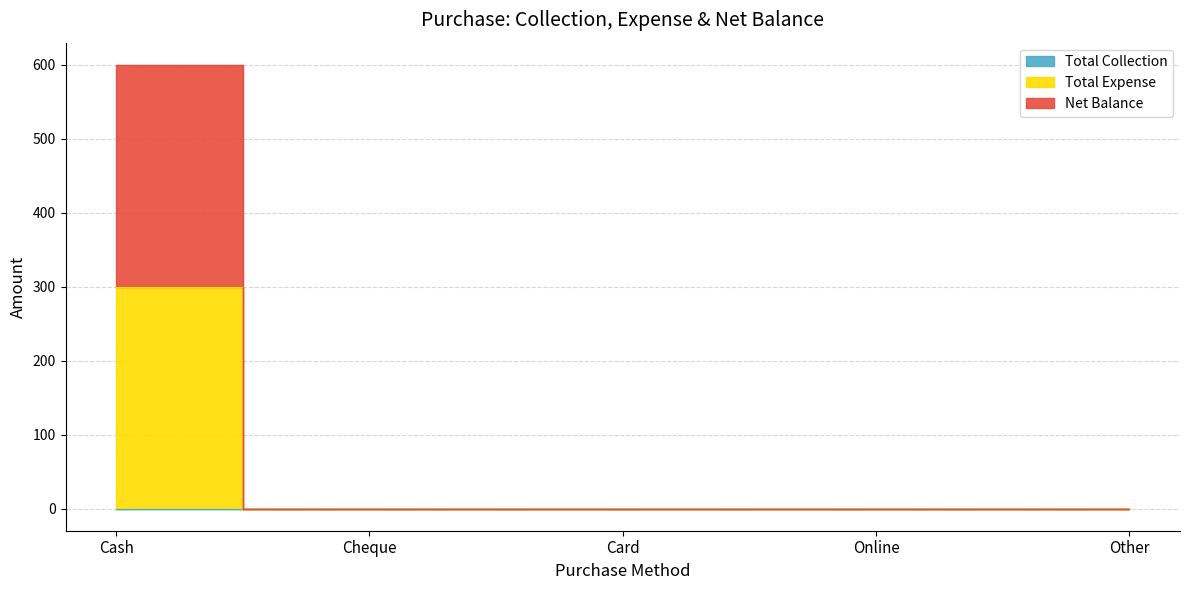

What position from the right is Cheque?

4